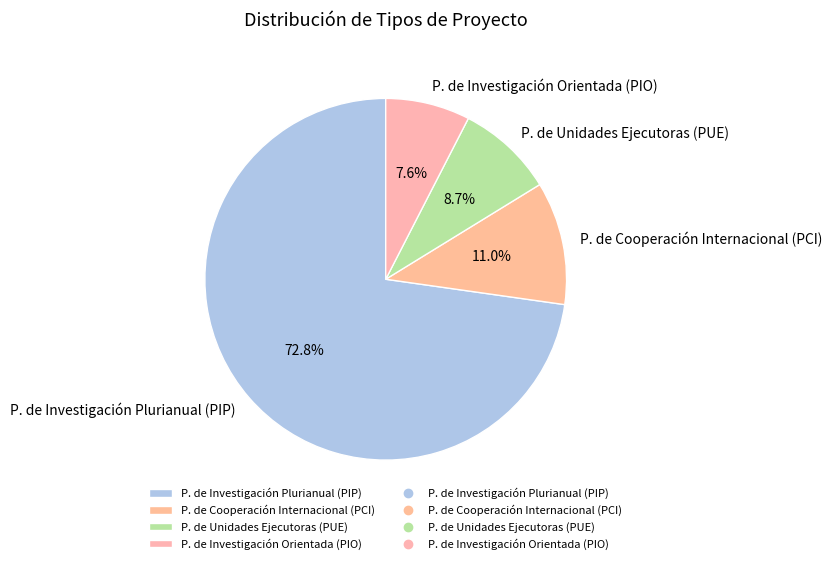

What percentage do P. de Unidades Ejecutoras (PUE) and P. de Cooperación Internacional (PCI) together represent?

19.7%